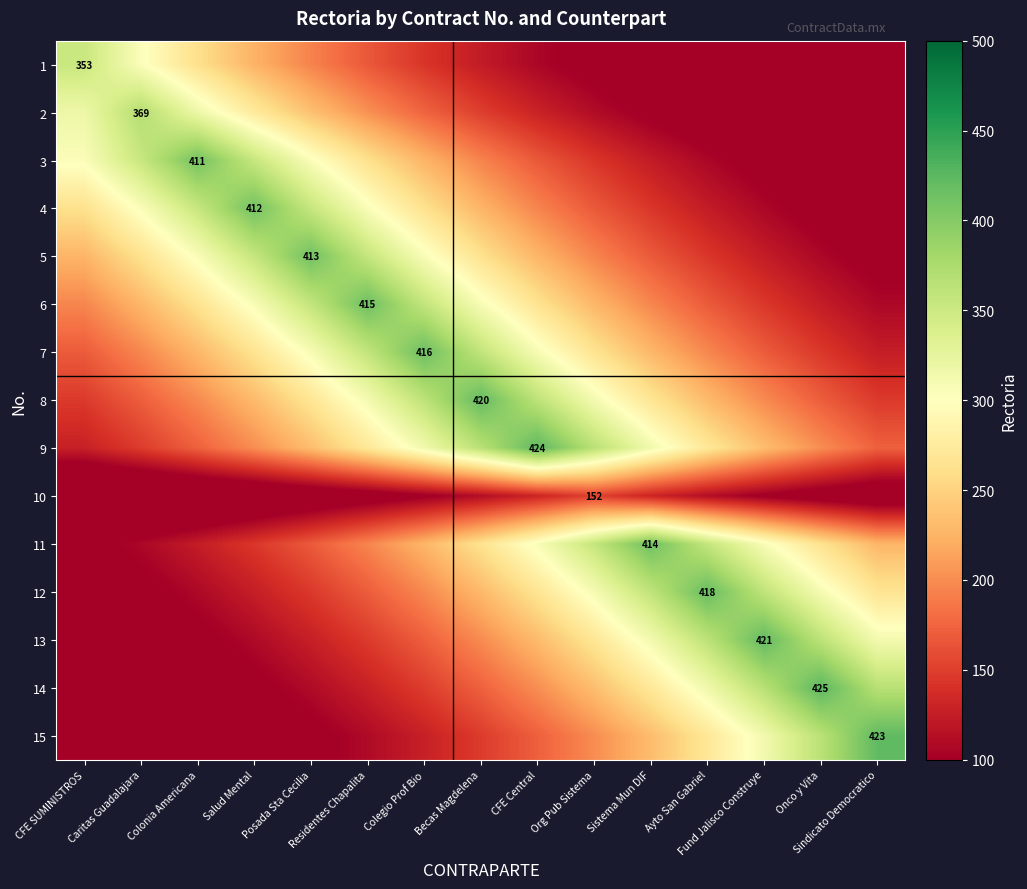

At which label does 9 first exceed 232?

Posada Sta Cecilia